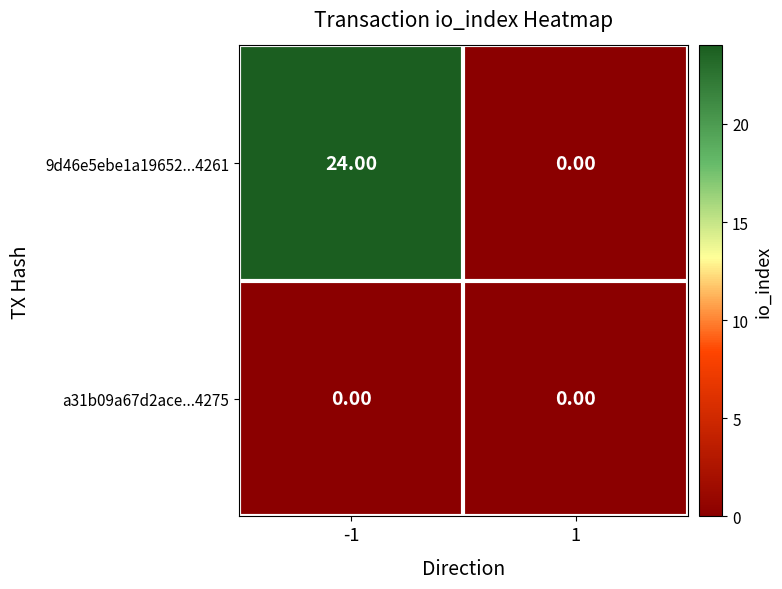

At -1, list the series in order from smallest to largest.

a31b09a67d2ace...4275, 9d46e5ebe1a19652...4261